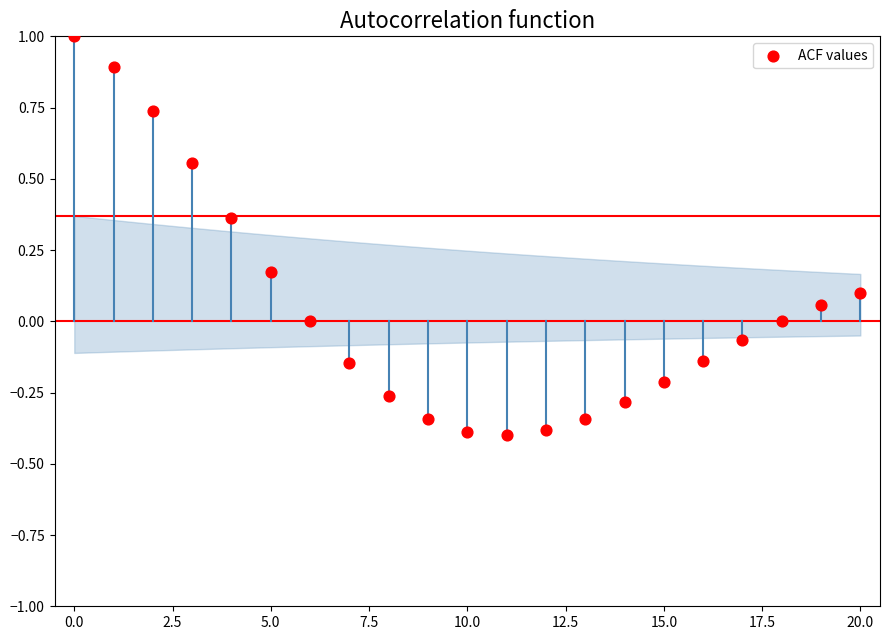

What is the range of Y values (max minus min)?

1.4